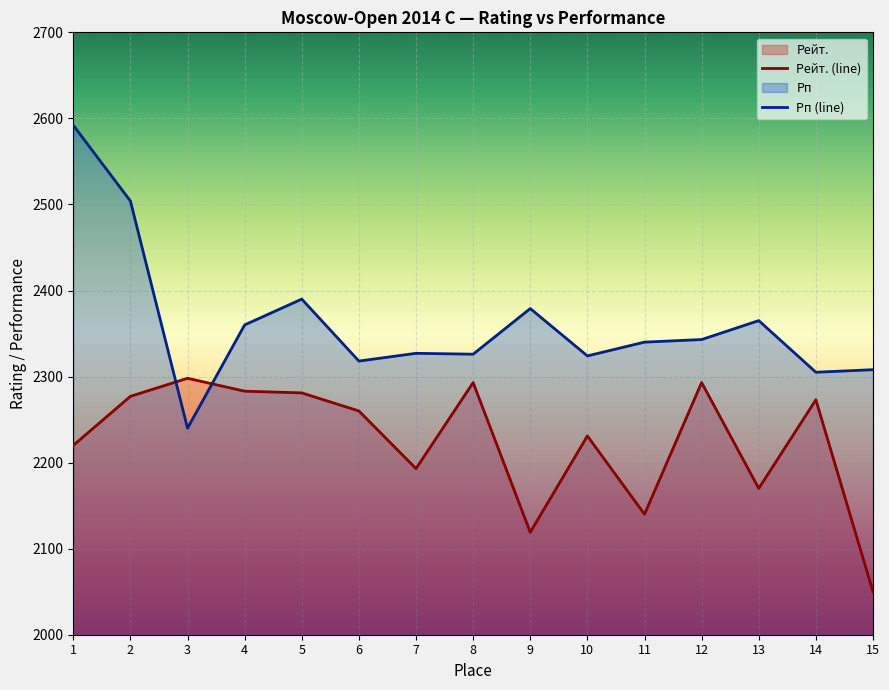

What is the sum of all Рейт. values?

33381